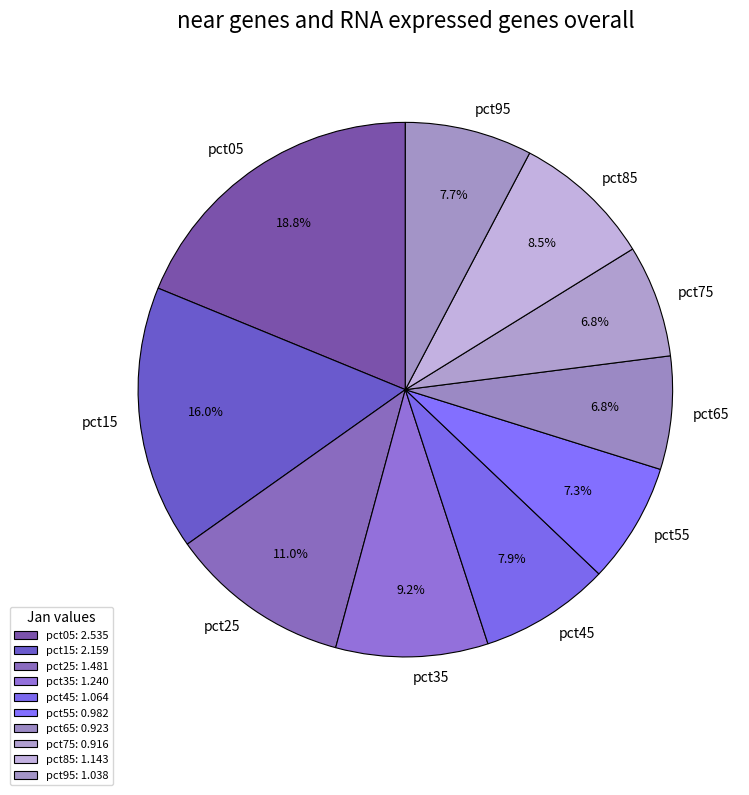

What is the total percentage of pct45 and pct55?

15.2%